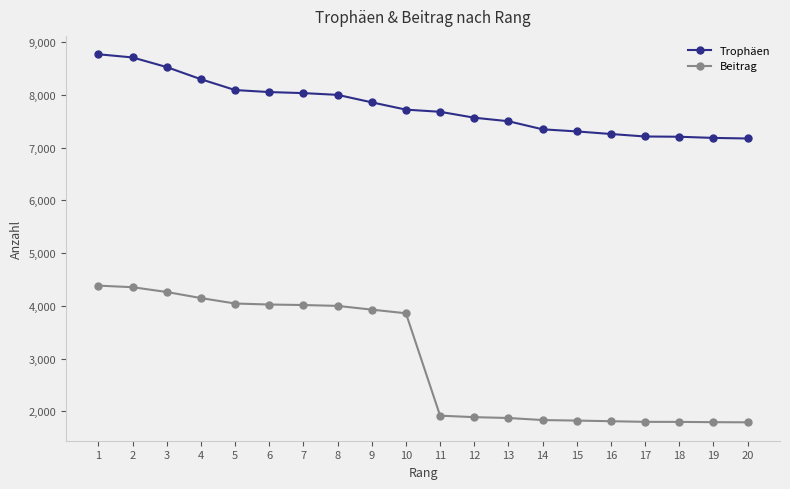

The Beitrag series shows 2909 at 11. True or false?

False